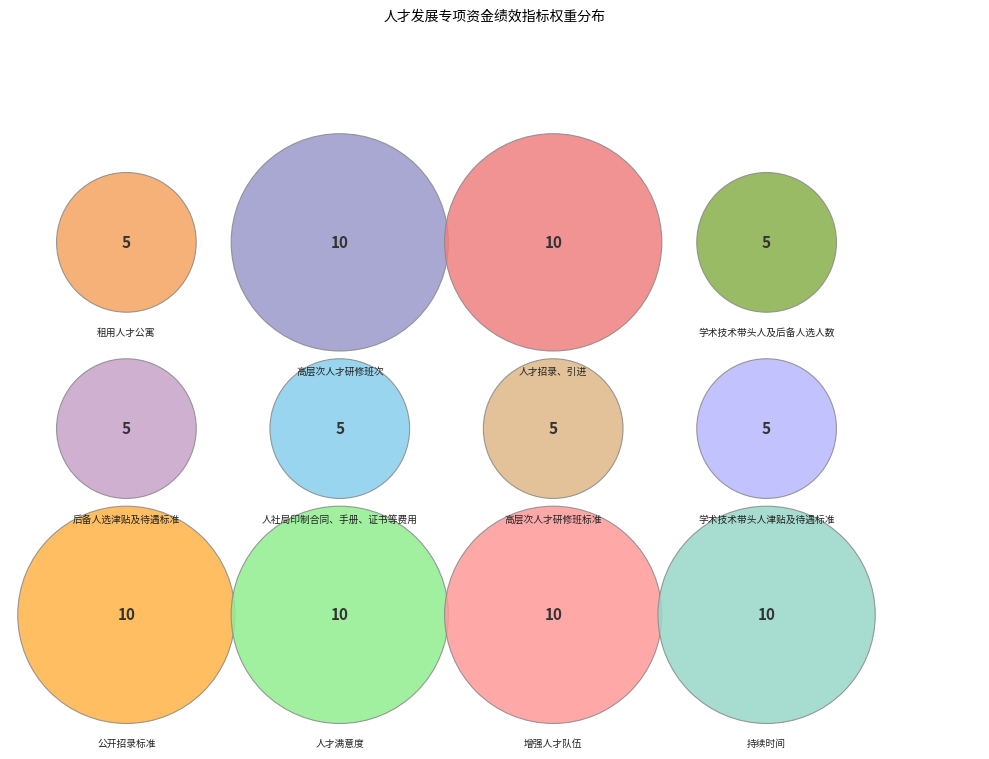

To the nearest percent, what is the average slice percentage?

8%